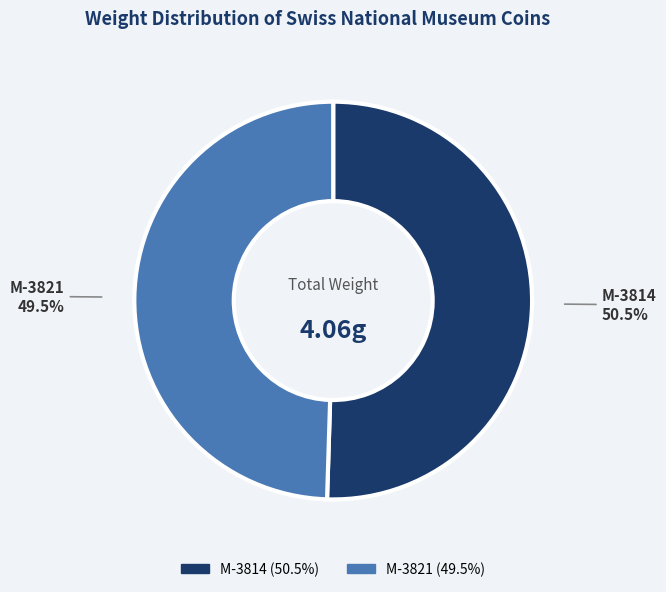

True or false: M-3814 accounts for 56% of the total.

False